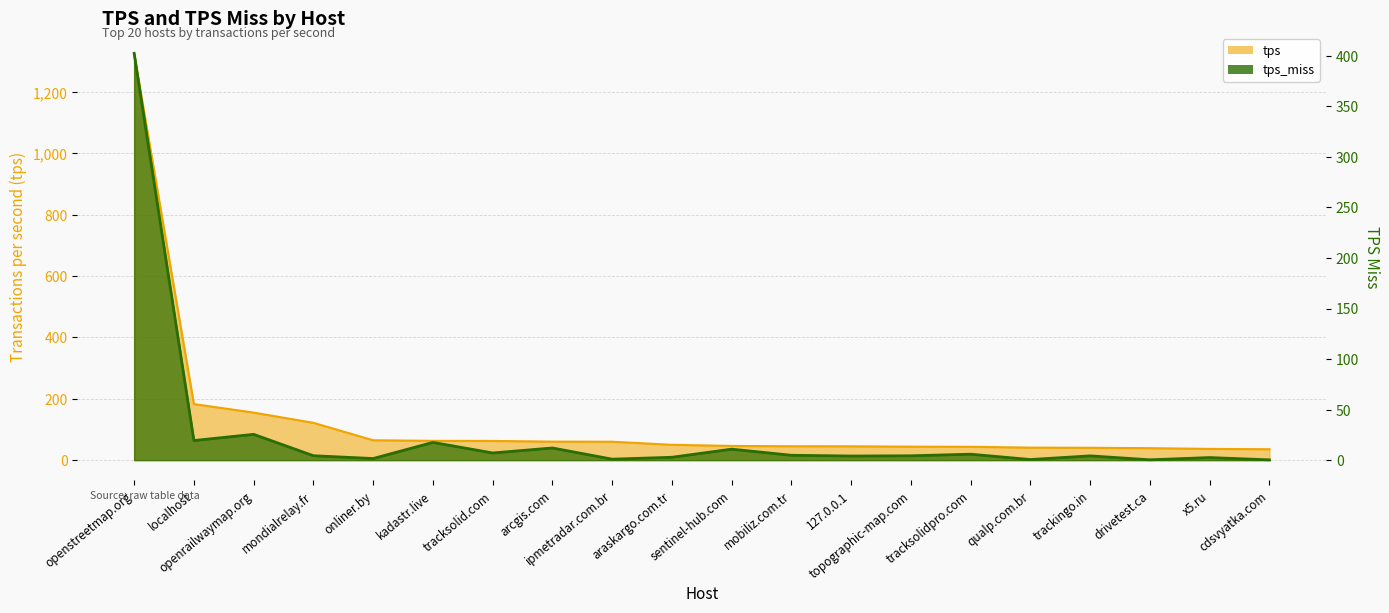

Where is the first local minimum for tps_miss?

localhost